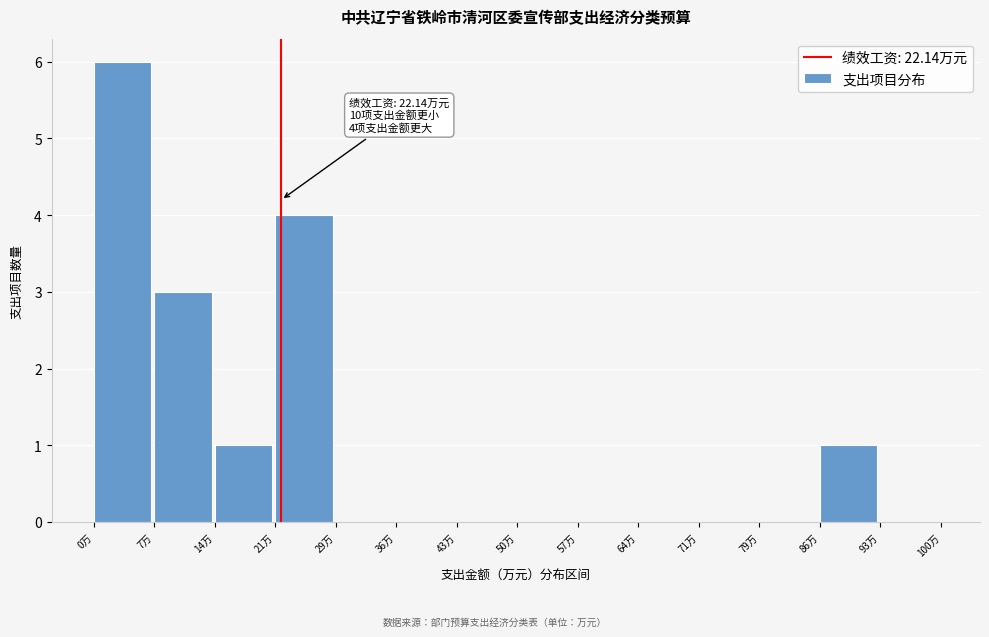

Which range on the x-axis has the tallest bar?

0 to 7